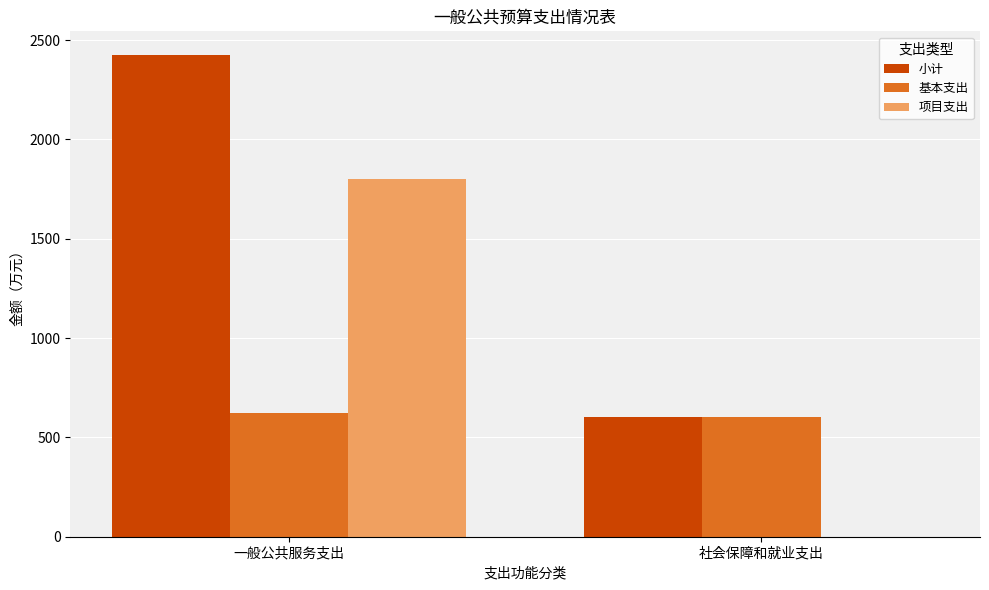

What is the total value across all series at 一般公共服务支出?

4846.2